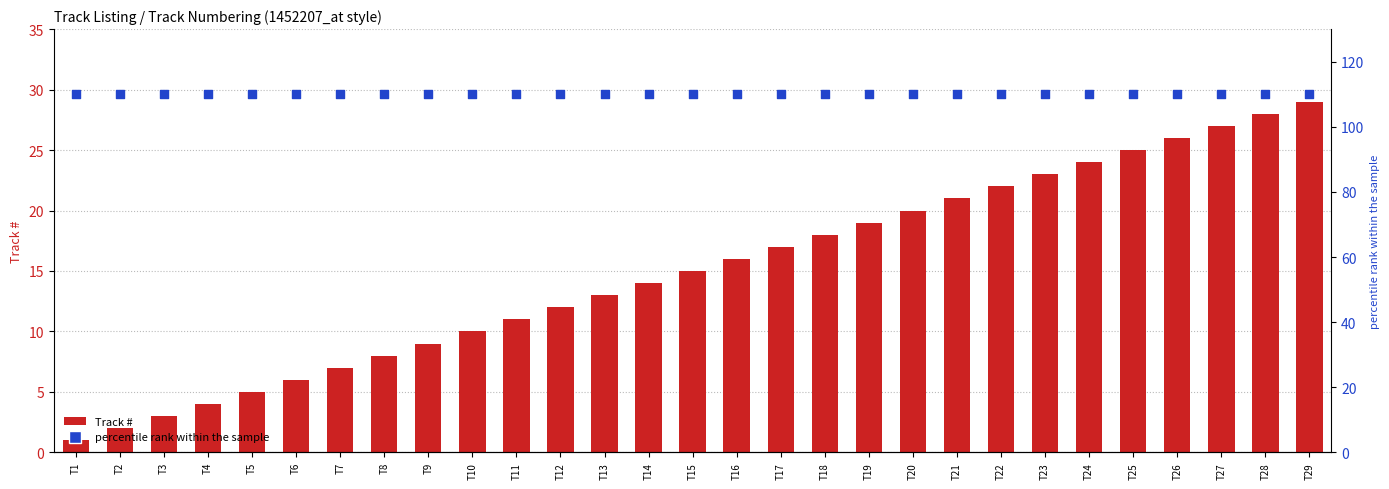

What are all the series names shown in the legend?

Track #, percentile rank within the sample